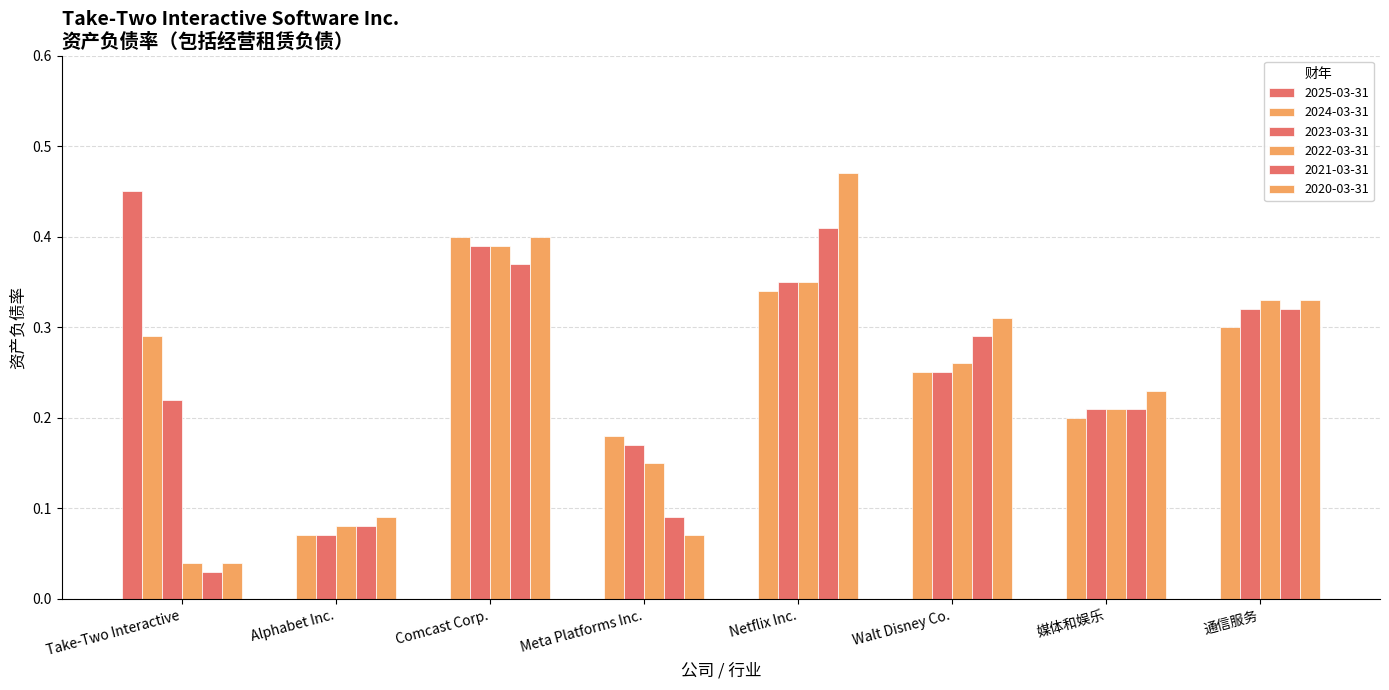

What is the difference between the second highest and minimum values in the 2023-03-31 series?

0.3